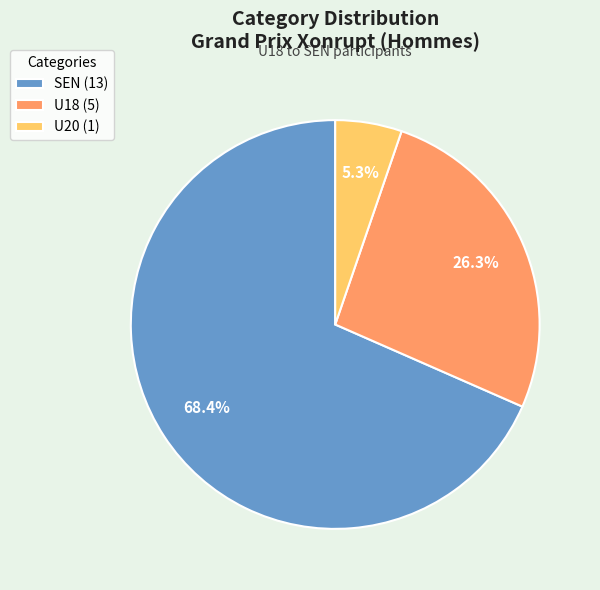

To the nearest percent, what is the average slice percentage?

33%